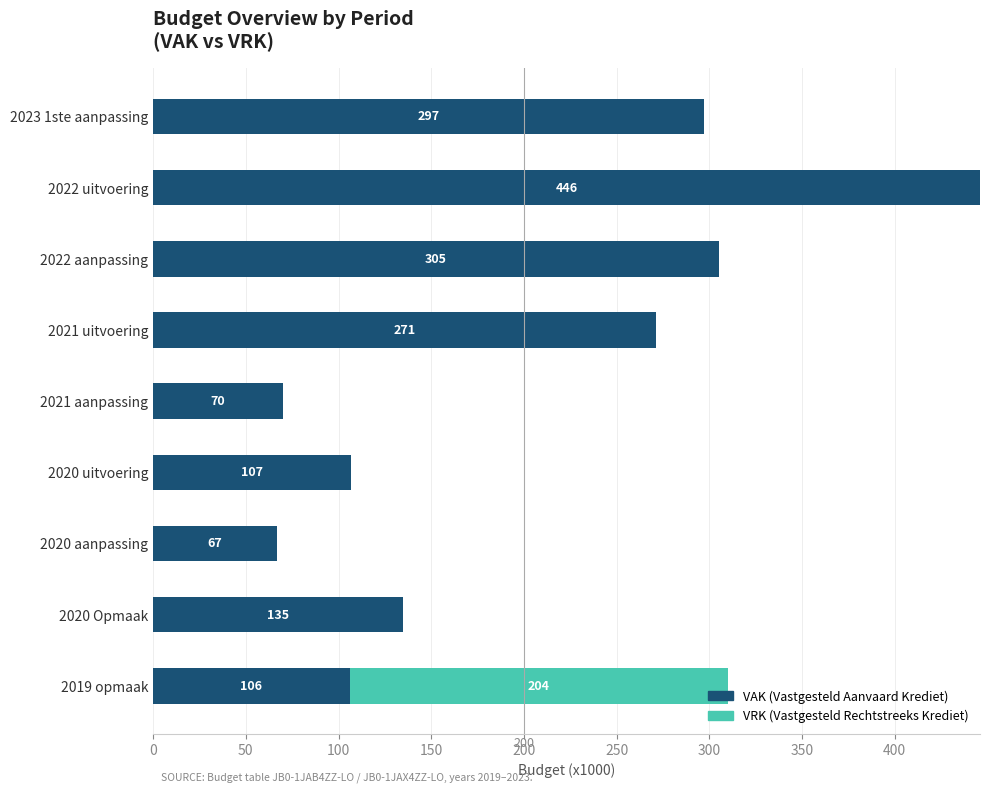

At which category is the sum across all series the highest?

2022 uitvoering